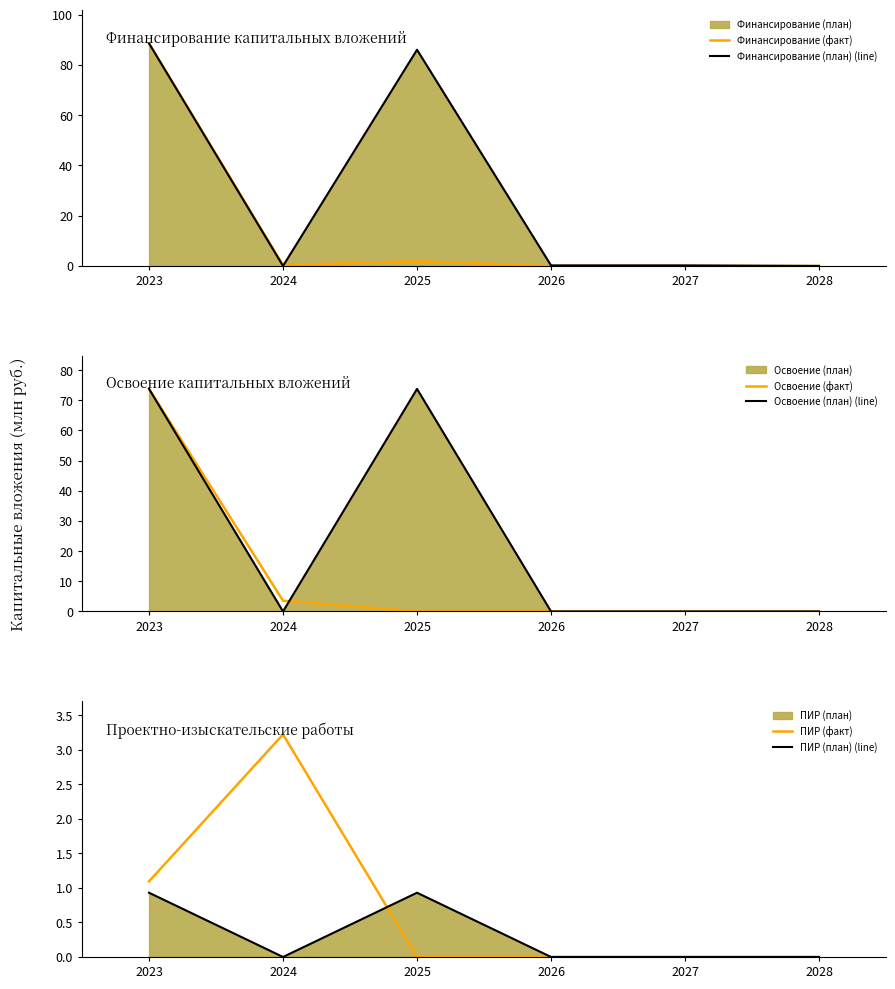

What is the average value of the ПИР (план) (line) series?

0.3